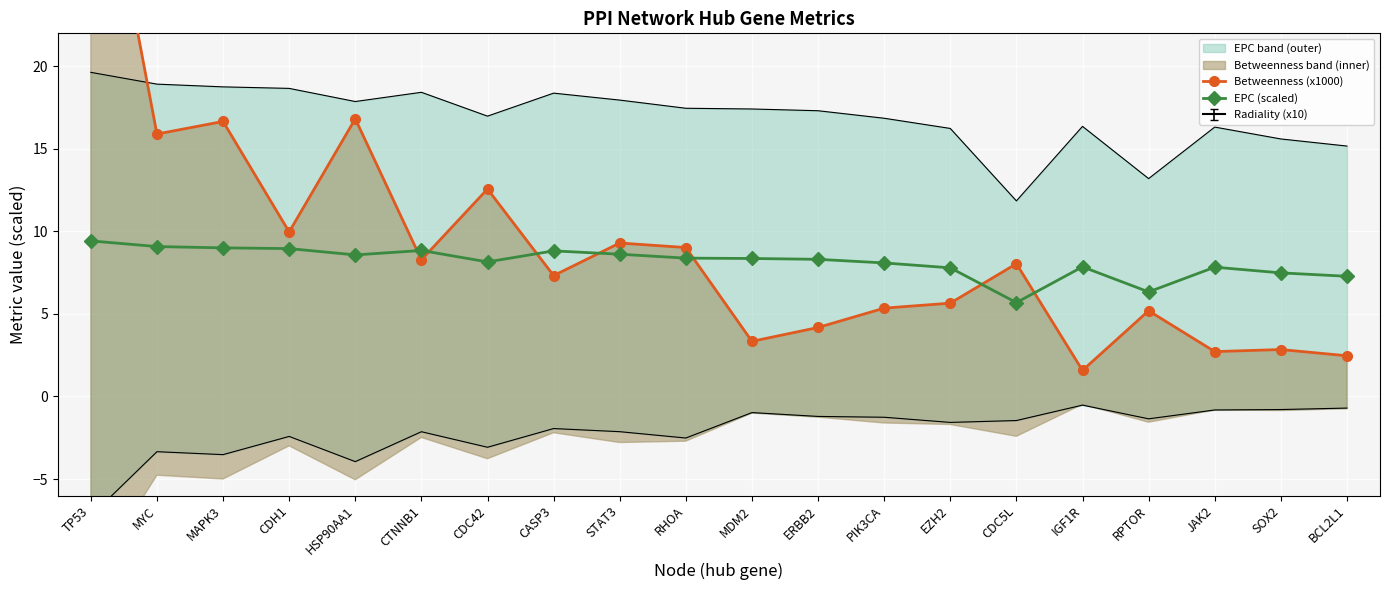

What is the maximum value for Betweenness (x1000)?

37.0